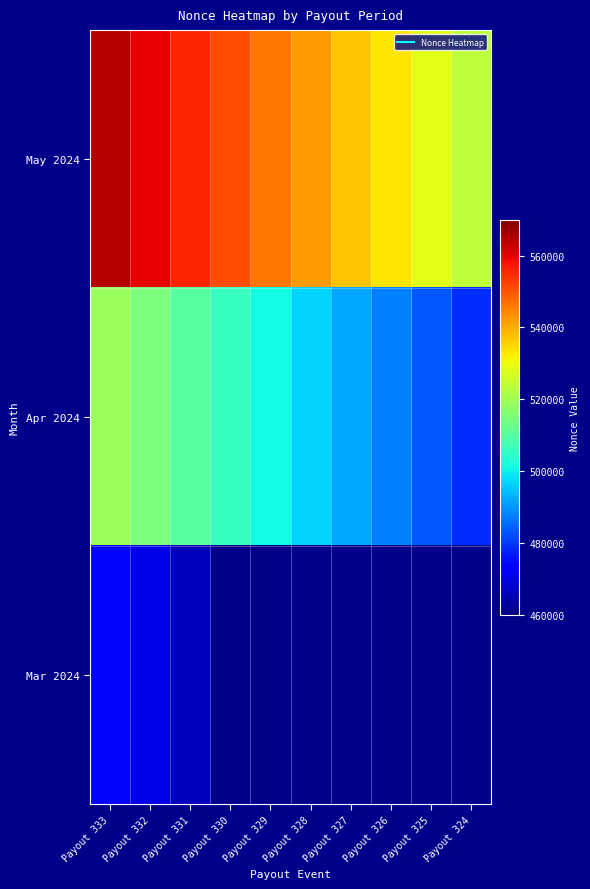

What is the maximum value shown in the chart?

564754